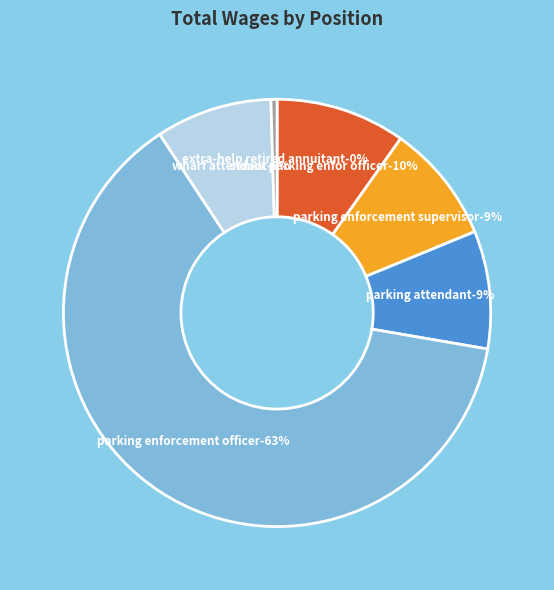

Does Senior Parking Enfor Officer account for over 50% of the chart?

No